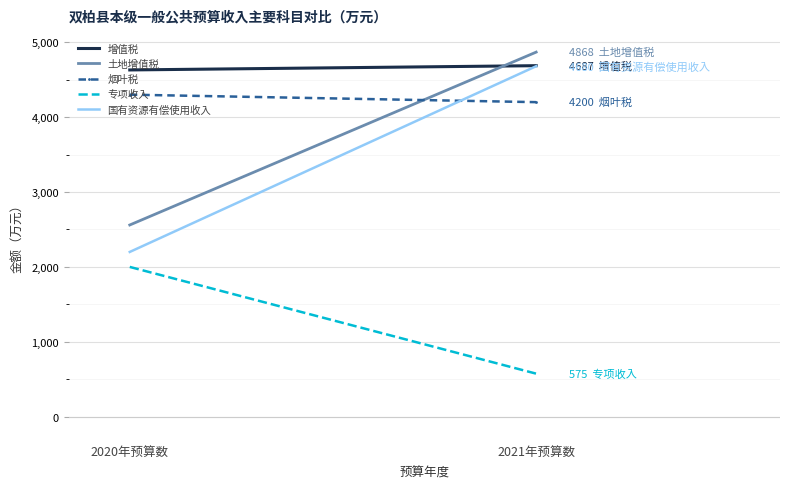

Reading right to left, list all the values displayed in this chart.

增值税: 4687	4630
土地增值税: 4868	2560
烟叶税: 4200	4300
专项收入: 575	2000
国有资源有偿使用收入: 4680	2200